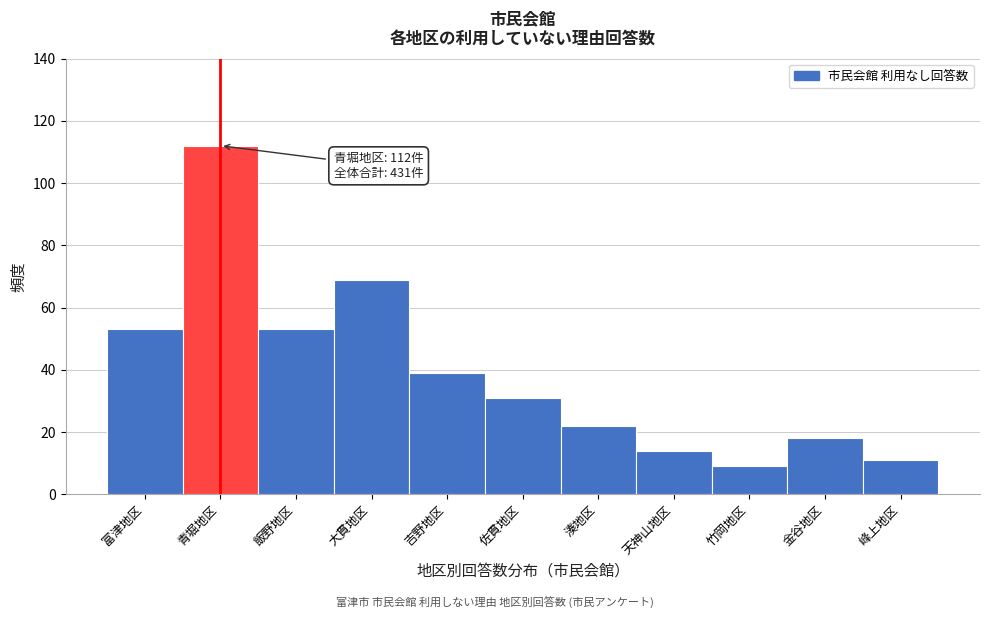

Reading left to right, what are all the values shown in this chart?

富津地区=53	青堀地区=112	飯野地区=53	大貫地区=69	吉野地区=39	佐貫地区=31	湊地区=22	天神山地区=14	竹岡地区=9	金谷地区=18	峰上地区=11